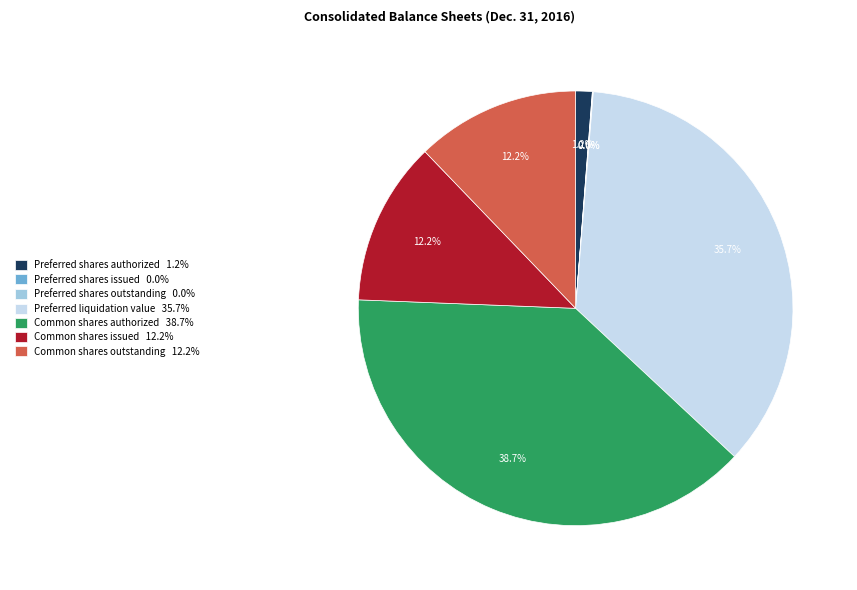

What percentage is the Preferred liquidation value slice, to the nearest percent?

36%